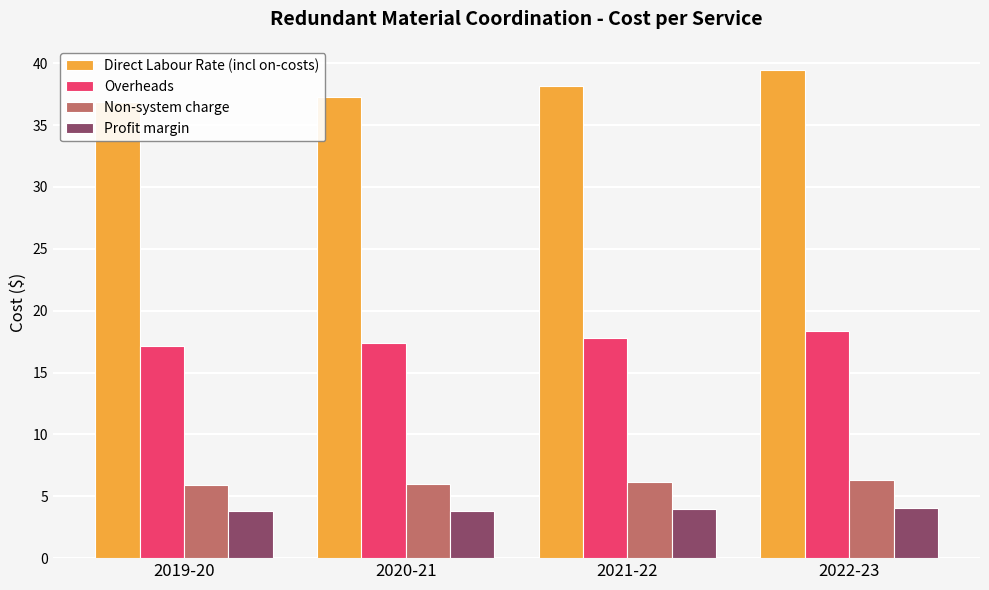

The value of Non-system charge at 2020-21 is 6.0. True or false?

True